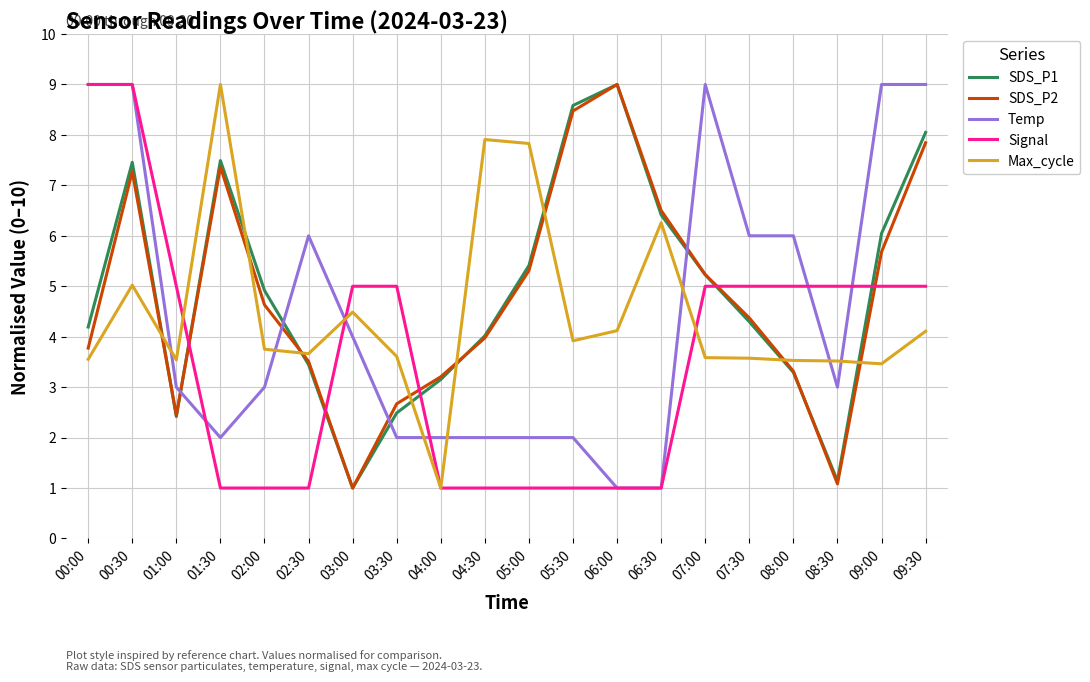

Which series changed the most between 01:00 and 07:00?

Temp